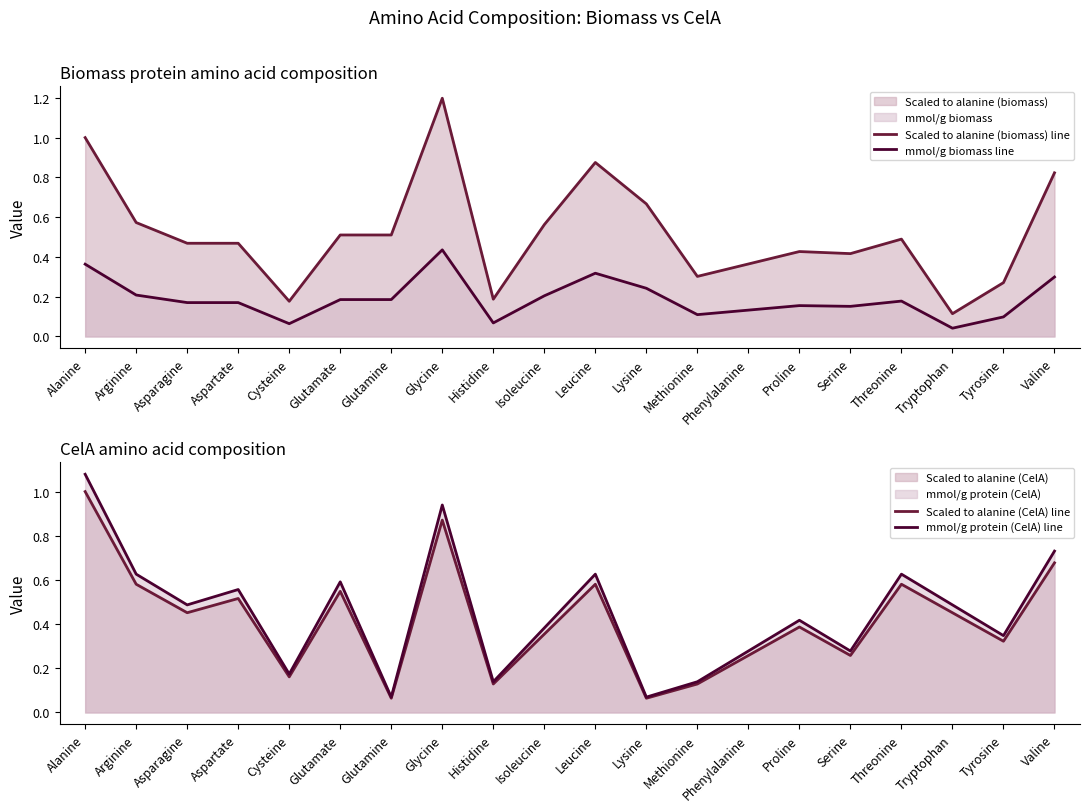

Between Alanine and Threonine, which series saw the biggest shift?

Scaled to alanine (biomass) line